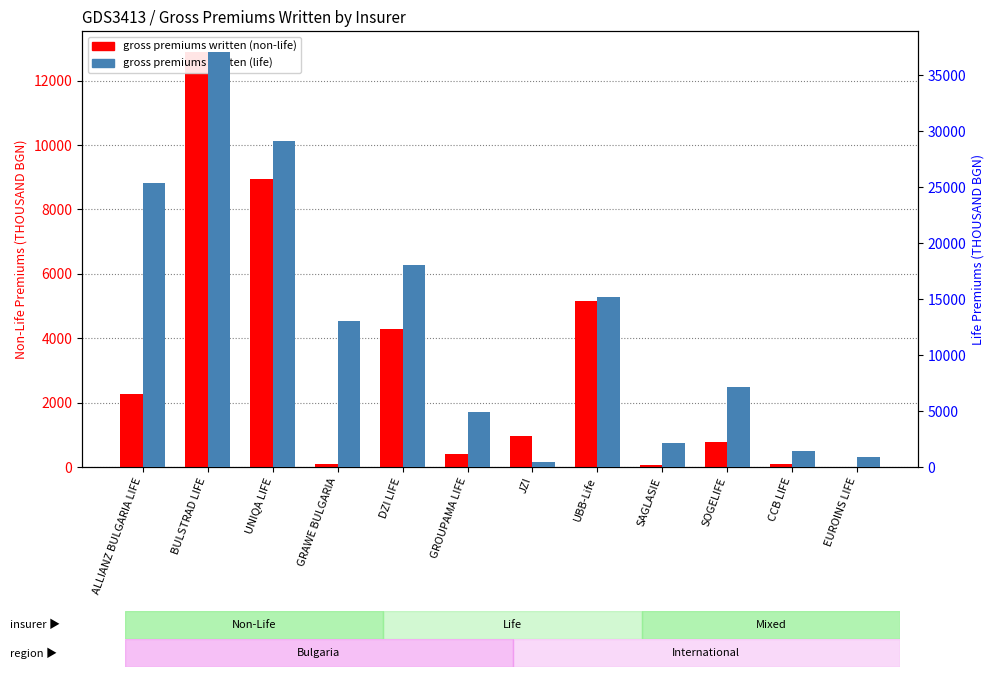

Reading left to right, what are all the values shown in this chart?

gross premiums written (non-life): ALLIANZ BULGARIA LIFE=2262.0	BULSTRAD LIFE=12886.0	UNIQA LIFE=8941.0	GRAWE BULGARIA=86.0	DZI LIFE=4285.5	GROUPAMA LIFE=399.2	JZI=964.0	UBB-Life=5147.6	SAGLASIE=59.0	SOGELIFE=791.0	CCB LIFE=86.0	EUROINS LIFE=0.0
gross premiums written (life): ALLIANZ BULGARIA LIFE=25415.0	BULSTRAD LIFE=37071.0	UNIQA LIFE=29151.0	GRAWE BULGARIA=13046.0	DZI LIFE=18031.9	GROUPAMA LIFE=4949.9	JZI=486.0	UBB-Life=15191.0	SAGLASIE=2183.0	SOGELIFE=7140.0	CCB LIFE=1410.0	EUROINS LIFE=931.0